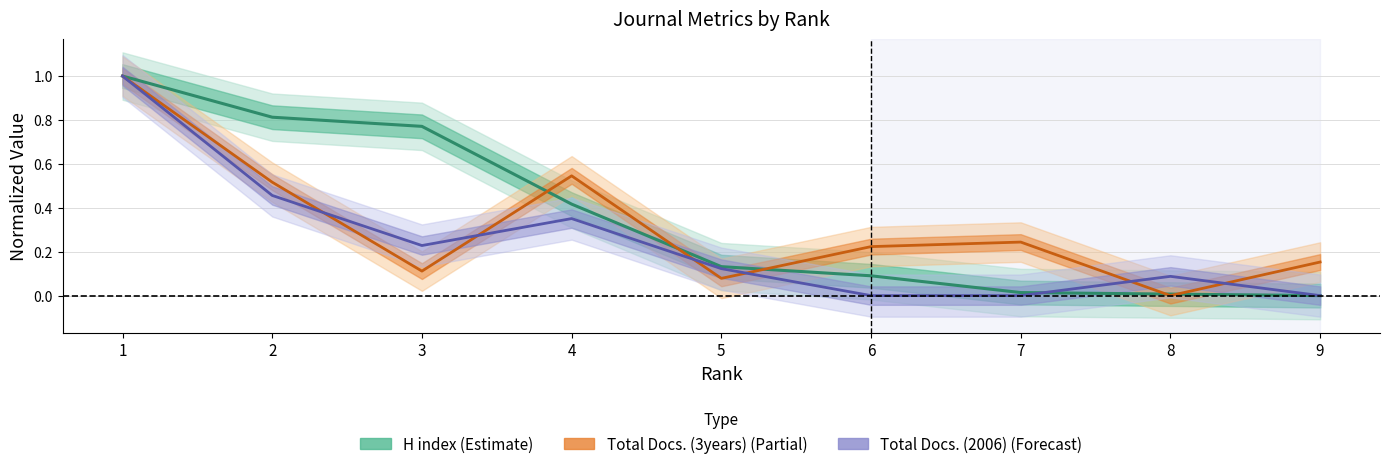

What is the average value of the Total Docs. (2006) series?

0.2